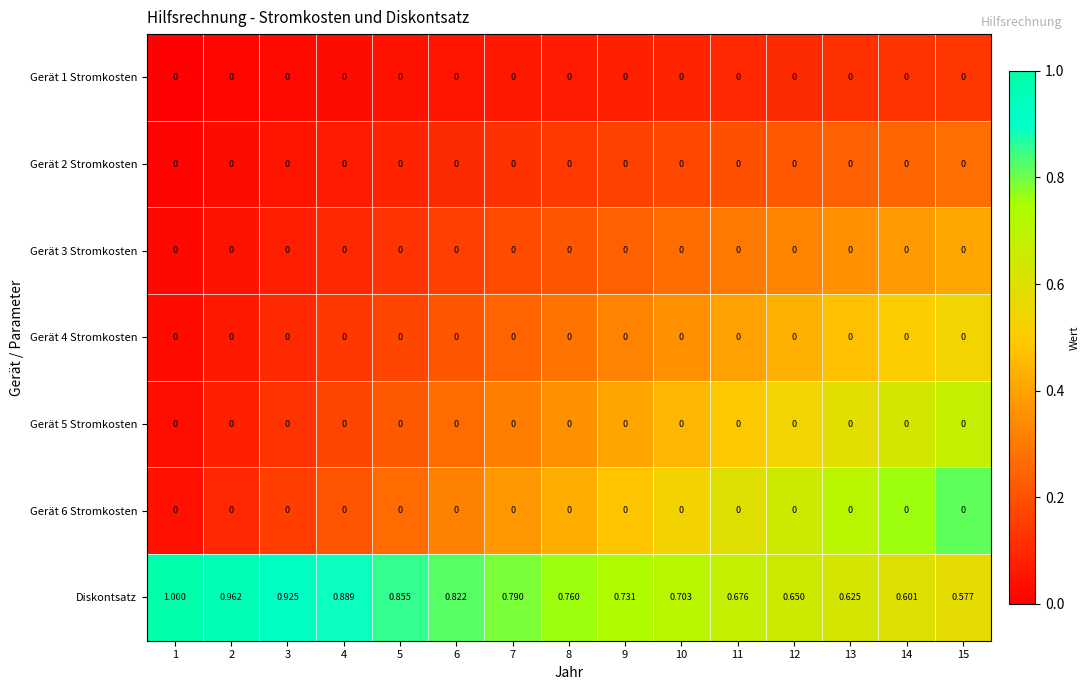

Which series changed the most between 8 and 9?

Diskontsatz